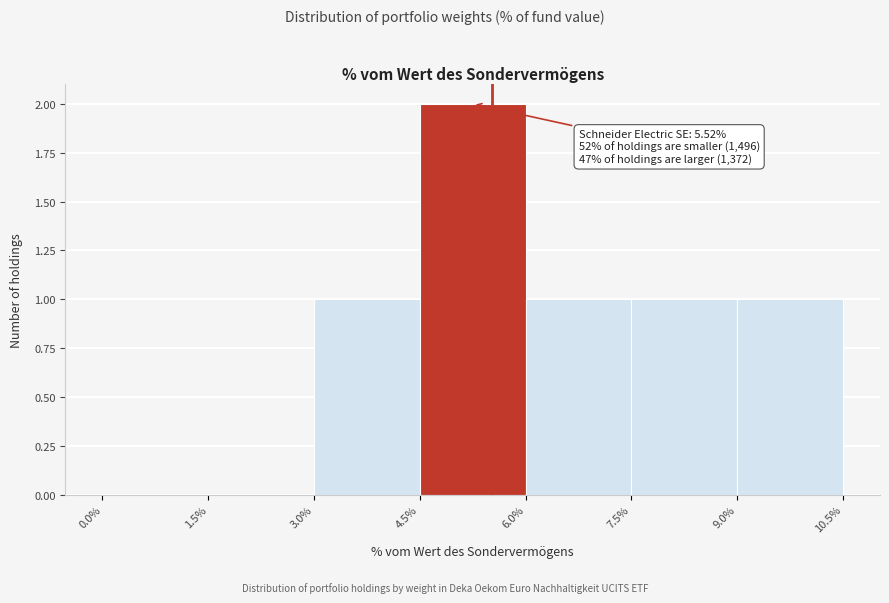

Over which range of the x-axis is the bar tallest?

4.5% to 6.0%